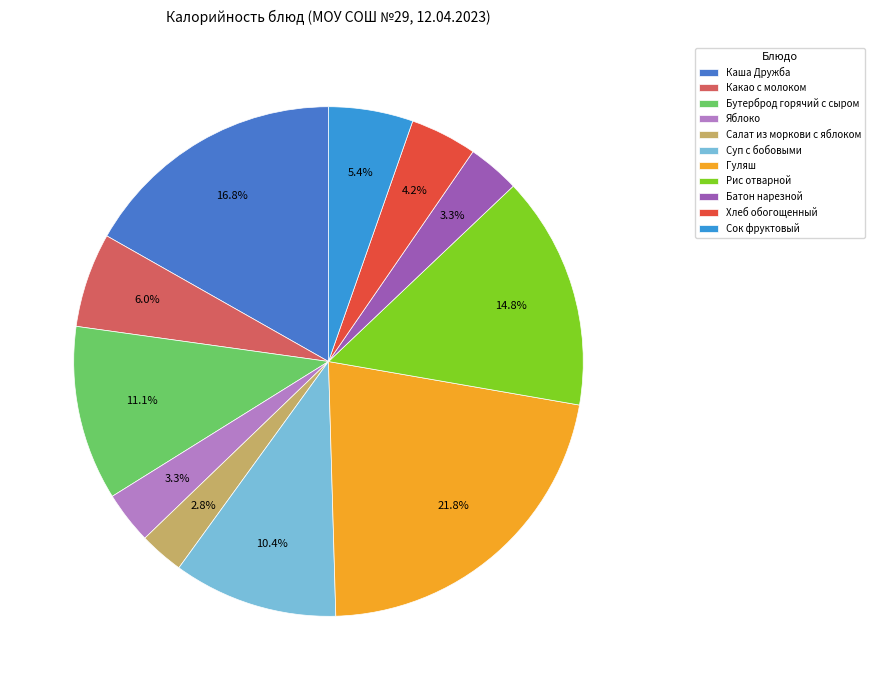

How many segments does this pie chart have?

11